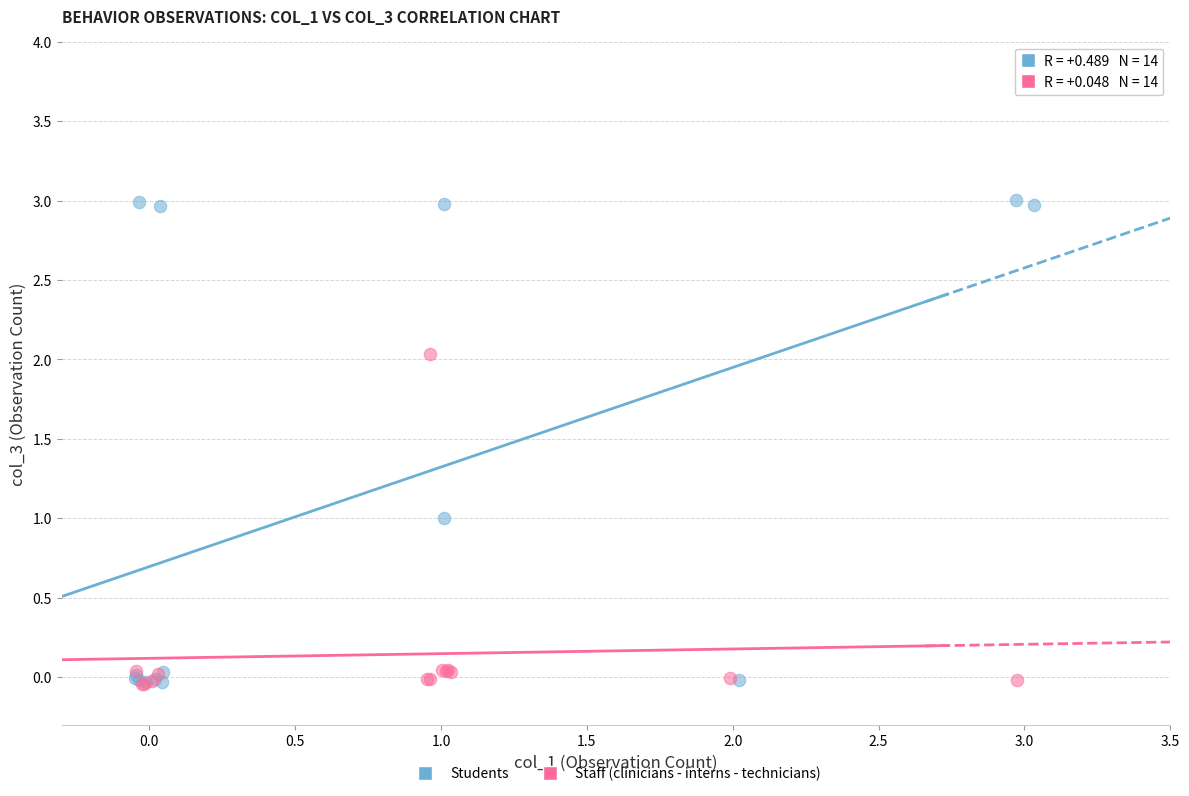

Which series has the largest Y range (max minus min)?

Students